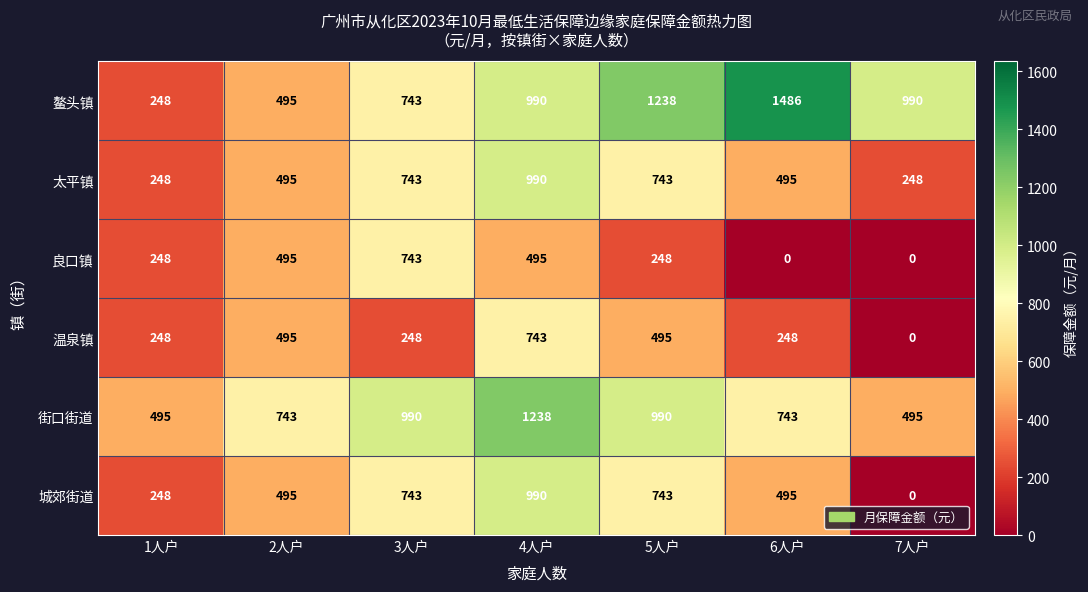

Which label corresponds to the largest value in the chart?

6人户